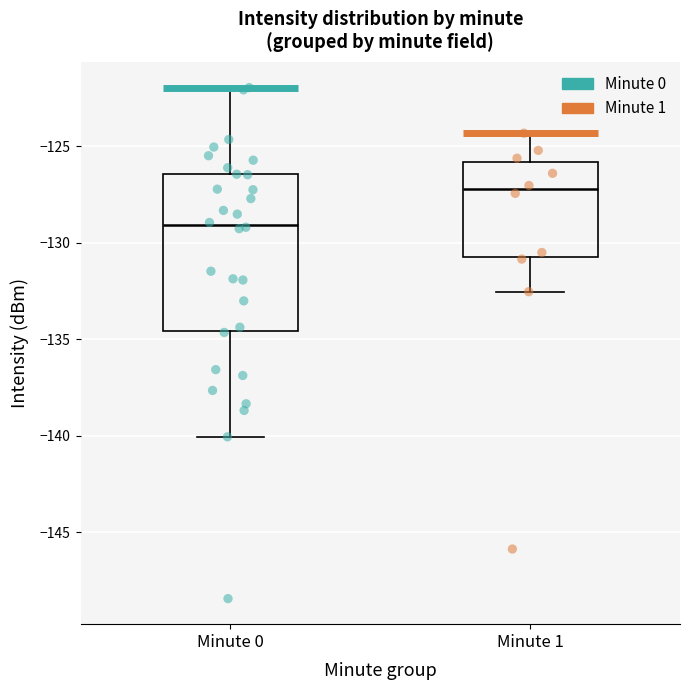

Which box is the tallest, from its lower edge to its upper edge?

Minute 0